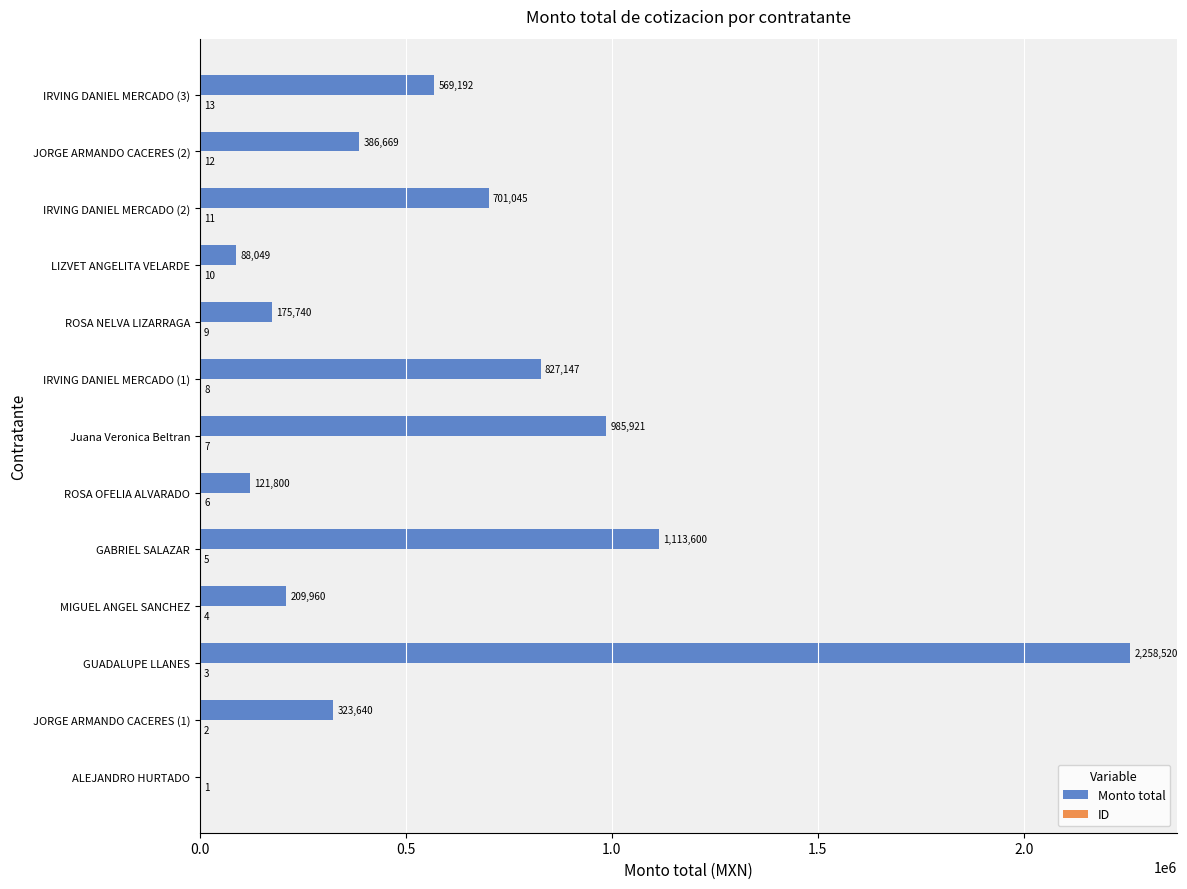

At which category does the chart reach its peak across all series?

GUADALUPE LLANES